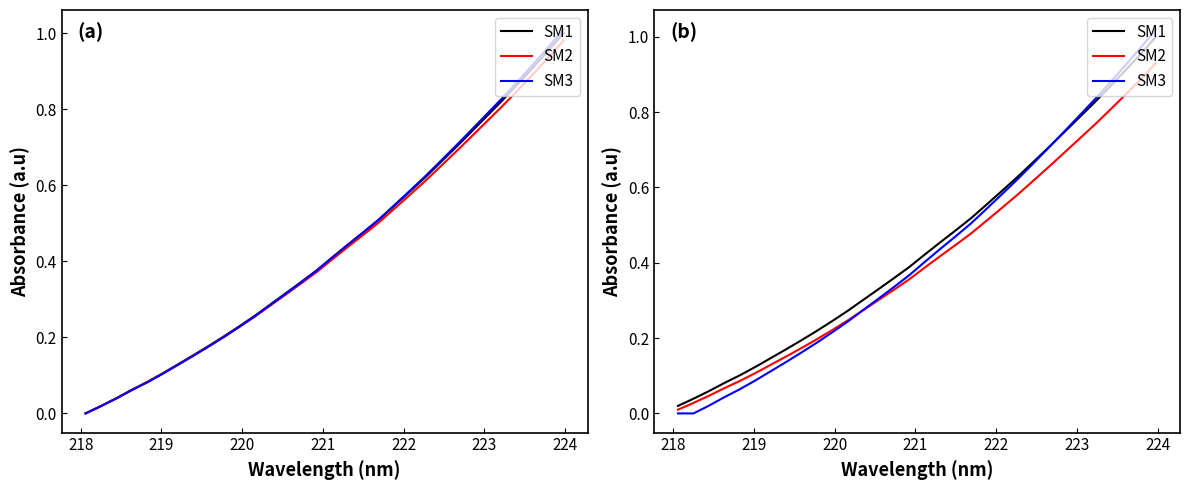

What is the difference between the maximum and minimum values in the SM3 series?

1.0